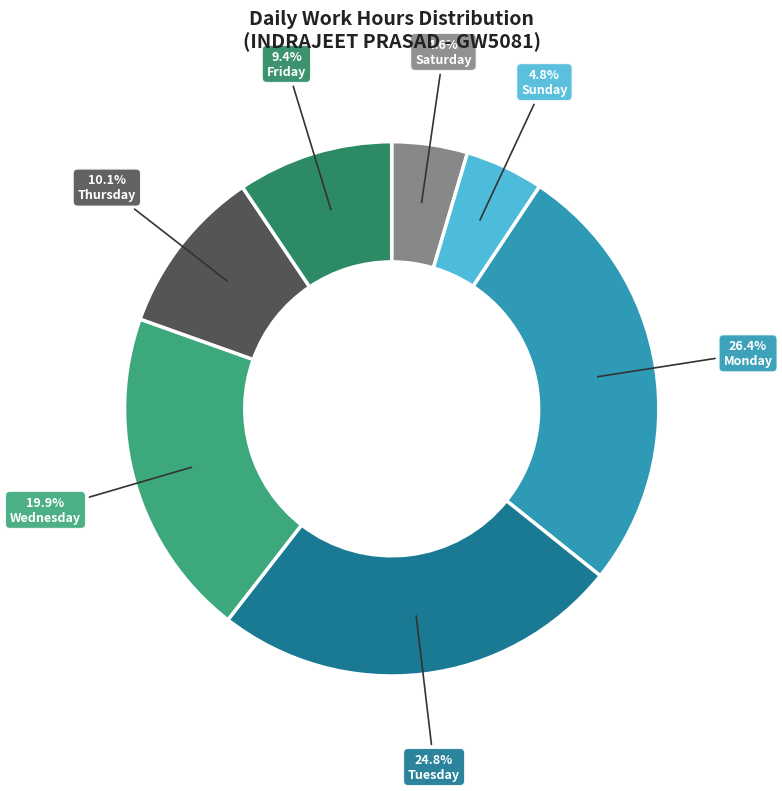

Which slice is the largest?

Monday